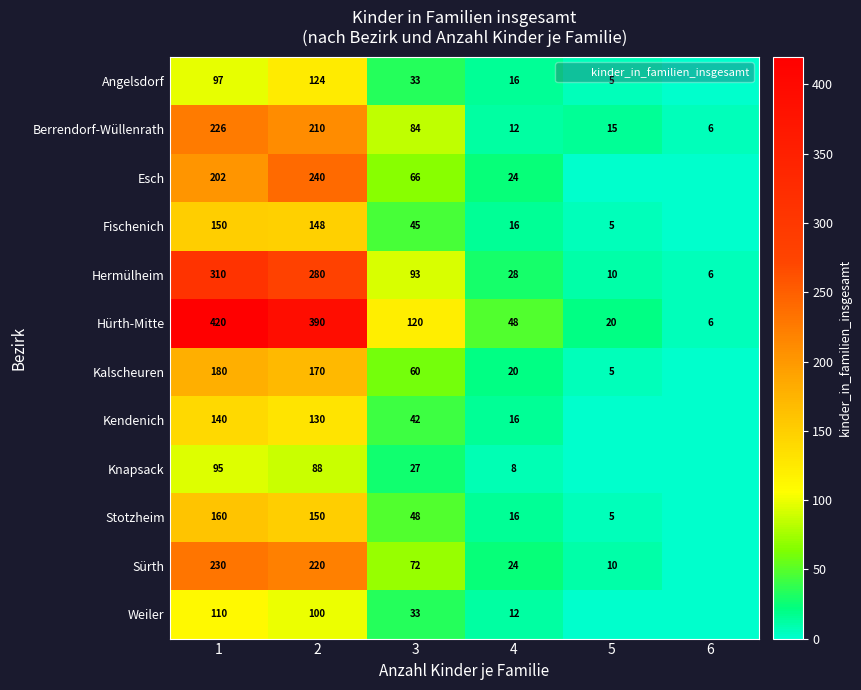

Where does the Weiler series first go above 33?

1